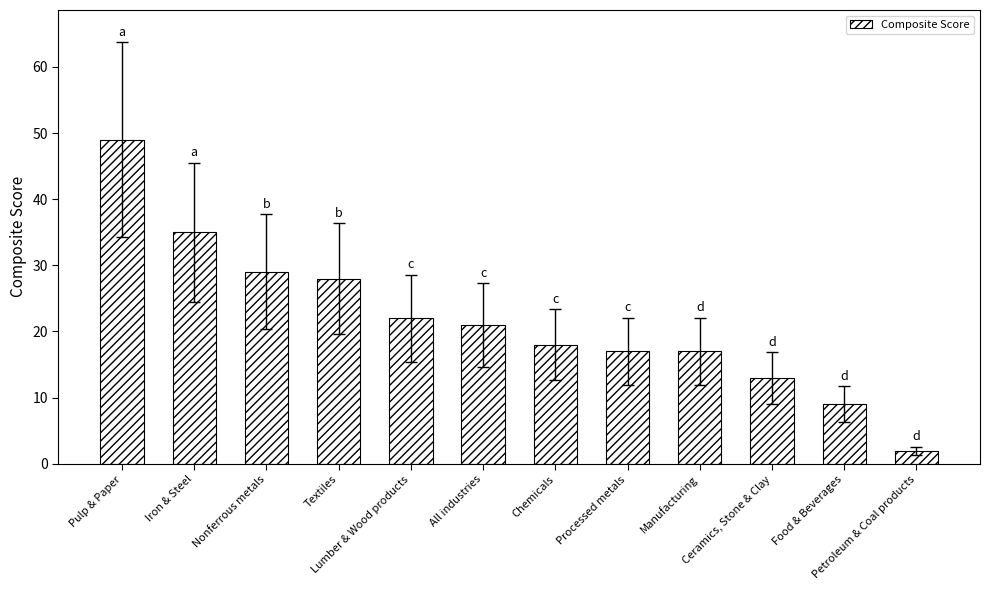

What is the sum of all values?

260